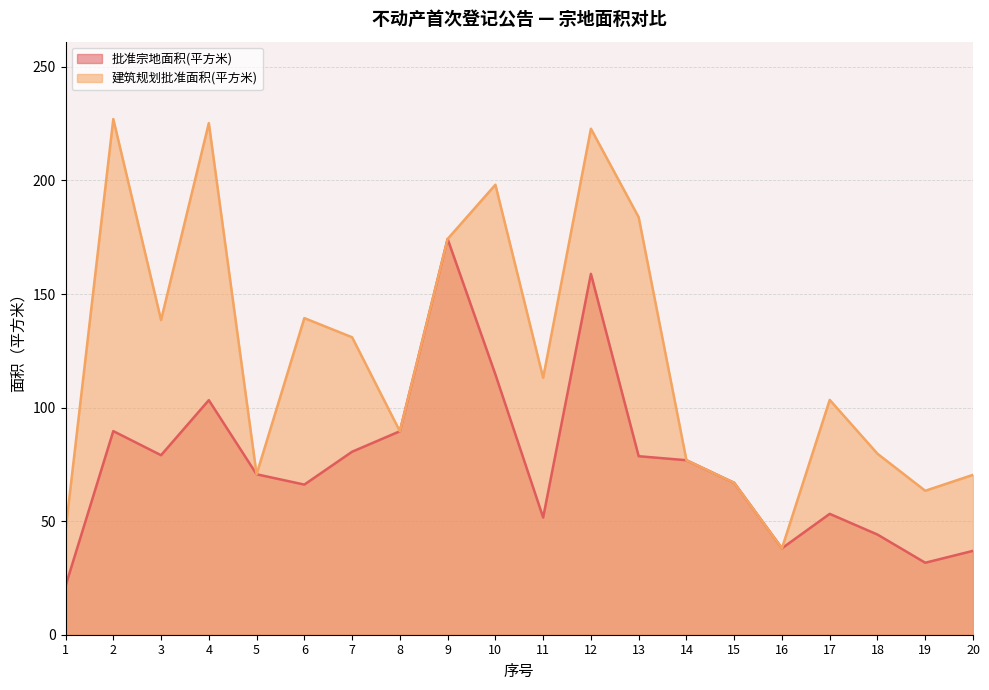

Rank the categories by 建筑规划批准面积(平方米) value from lowest to highest.

16, 1, 19, 15, 20, 5, 14, 18, 8, 17, 11, 7, 3, 6, 9, 13, 10, 12, 4, 2